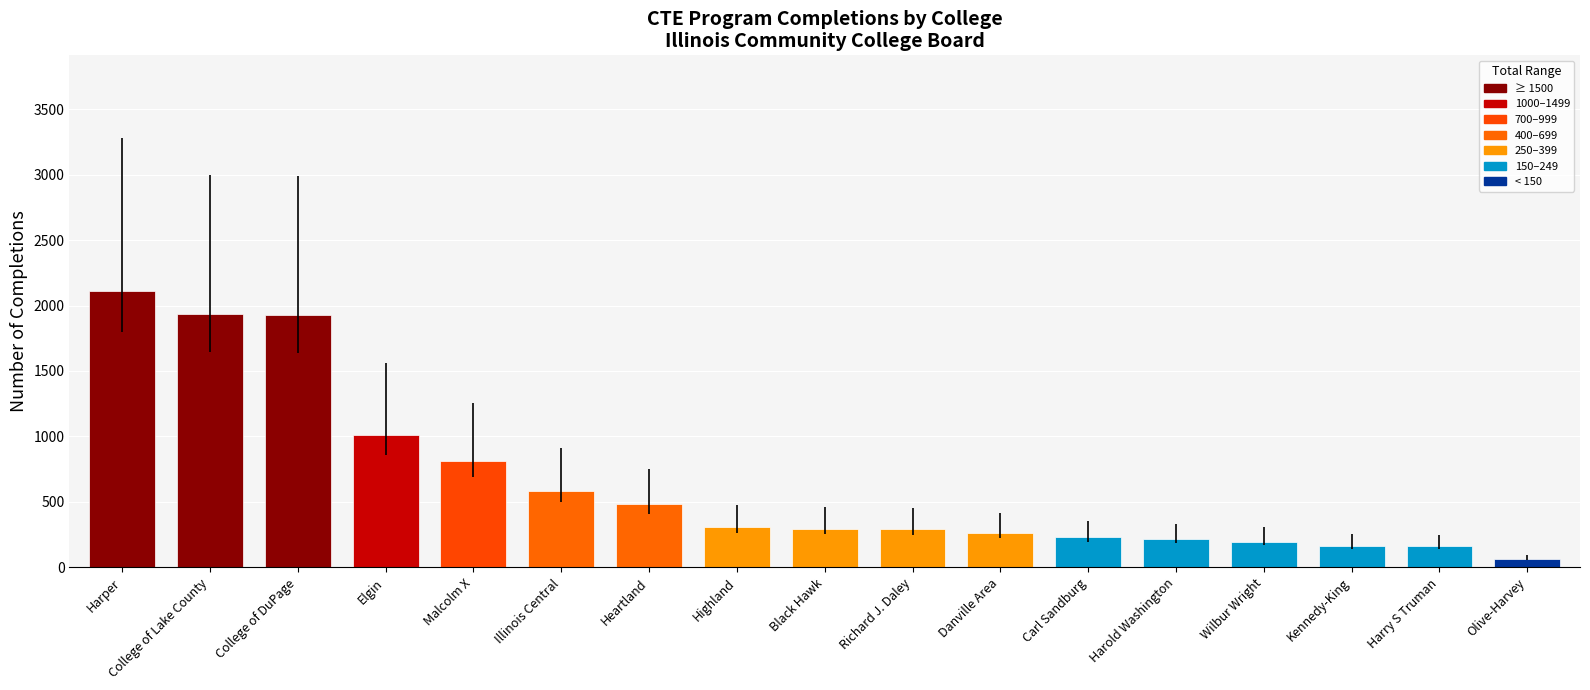

Which category has the highest value across all series?

Harper